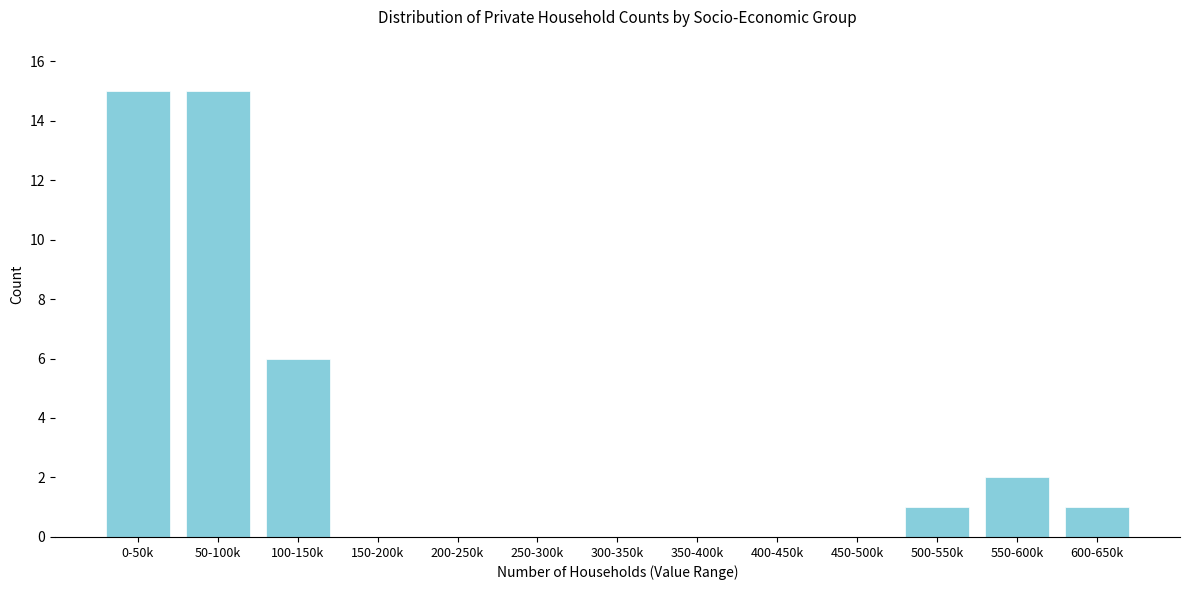

Reading left to right, extract all data points from this chart.

0-50k=15	50-100k=15	100-150k=6	150-200k=0	200-250k=0	250-300k=0	300-350k=0	350-400k=0	400-450k=0	450-500k=0	500-550k=1	550-600k=2	600-650k=1